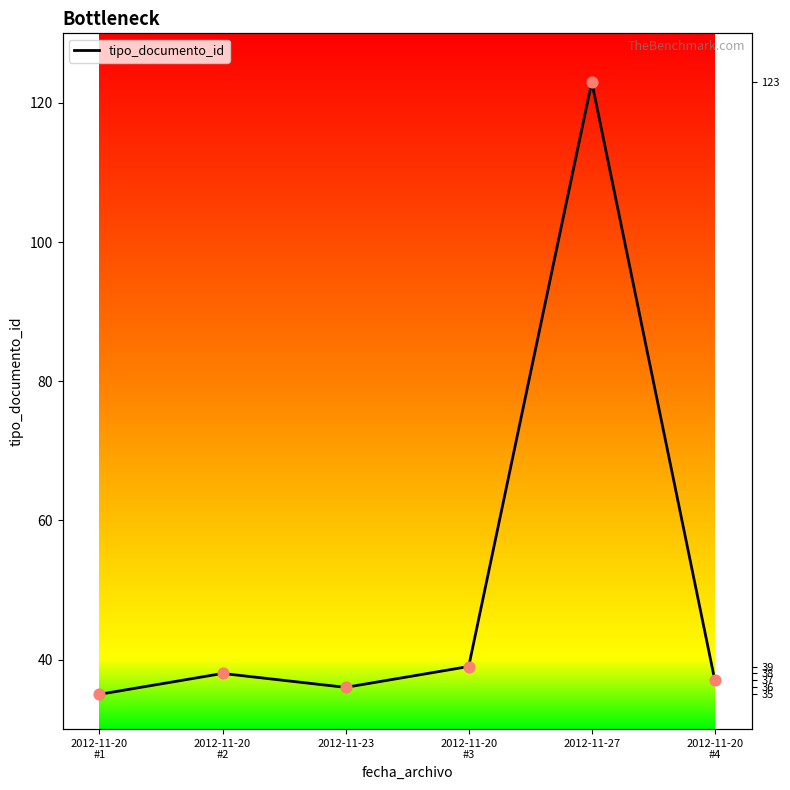

What is the change in value from 2012-11-20
#2 to 2012-11-27?

+85